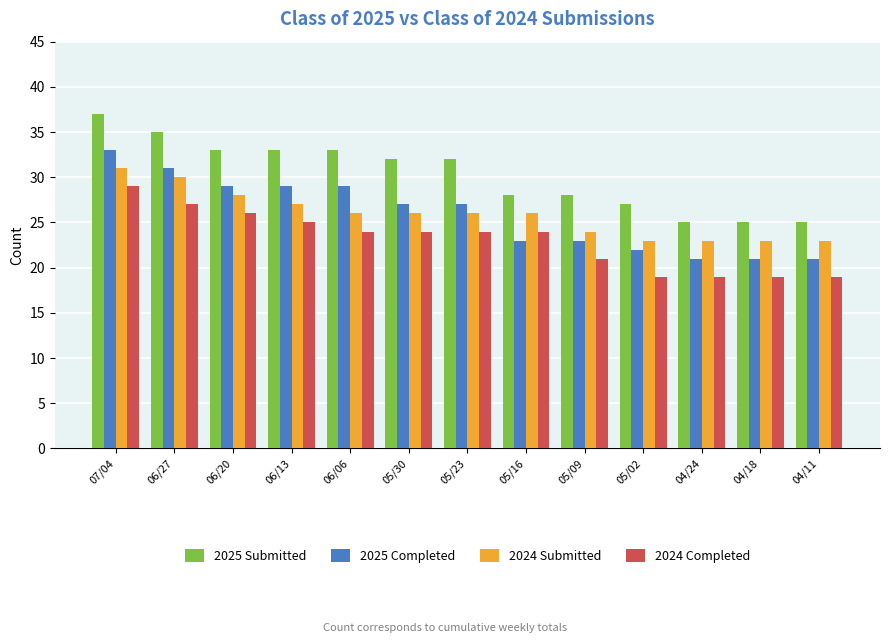

The value of 2024 Completed at 04/11 is 29. True or false?

False